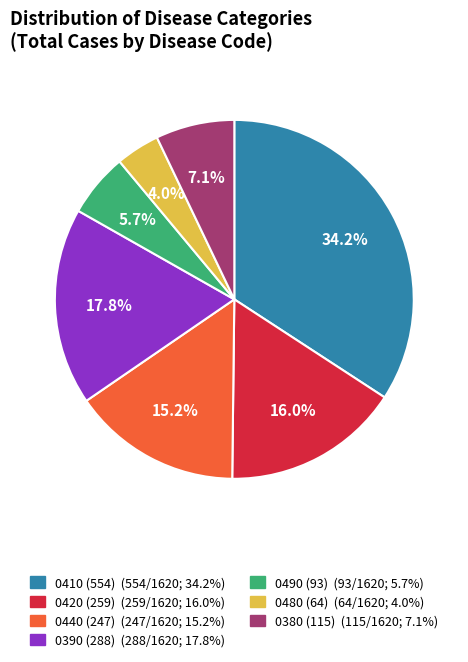

What percentage do 0490 (93) and 0480 (64) together represent?

9.7%